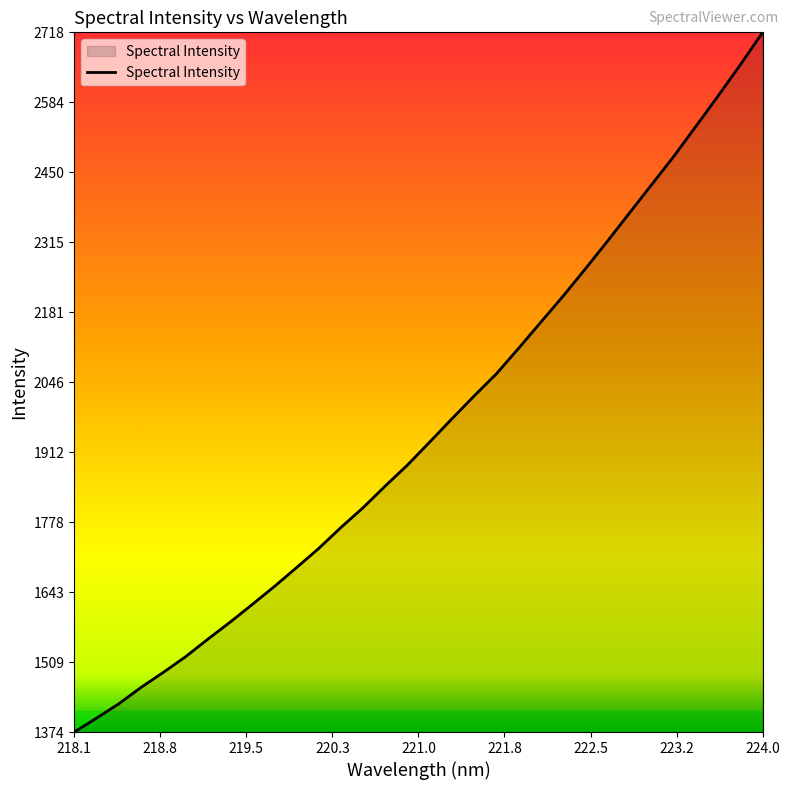

Reading right to left, transcribe all the data shown in this chart.

2718.8	2656.9	2597.0	2538.8	2480.9	2426.5	2372.0	2317.4	2264.1	2211.9	2162.1	2111.9	2063.0	2020.5	1976.7	1932.1	1888.0	1847.7	1806.0	1767.8	1727.6	1690.7	1654.3	1619.7	1585.5	1552.9	1519.3	1489.3	1460.5	1429.0	1401.6	1374.9